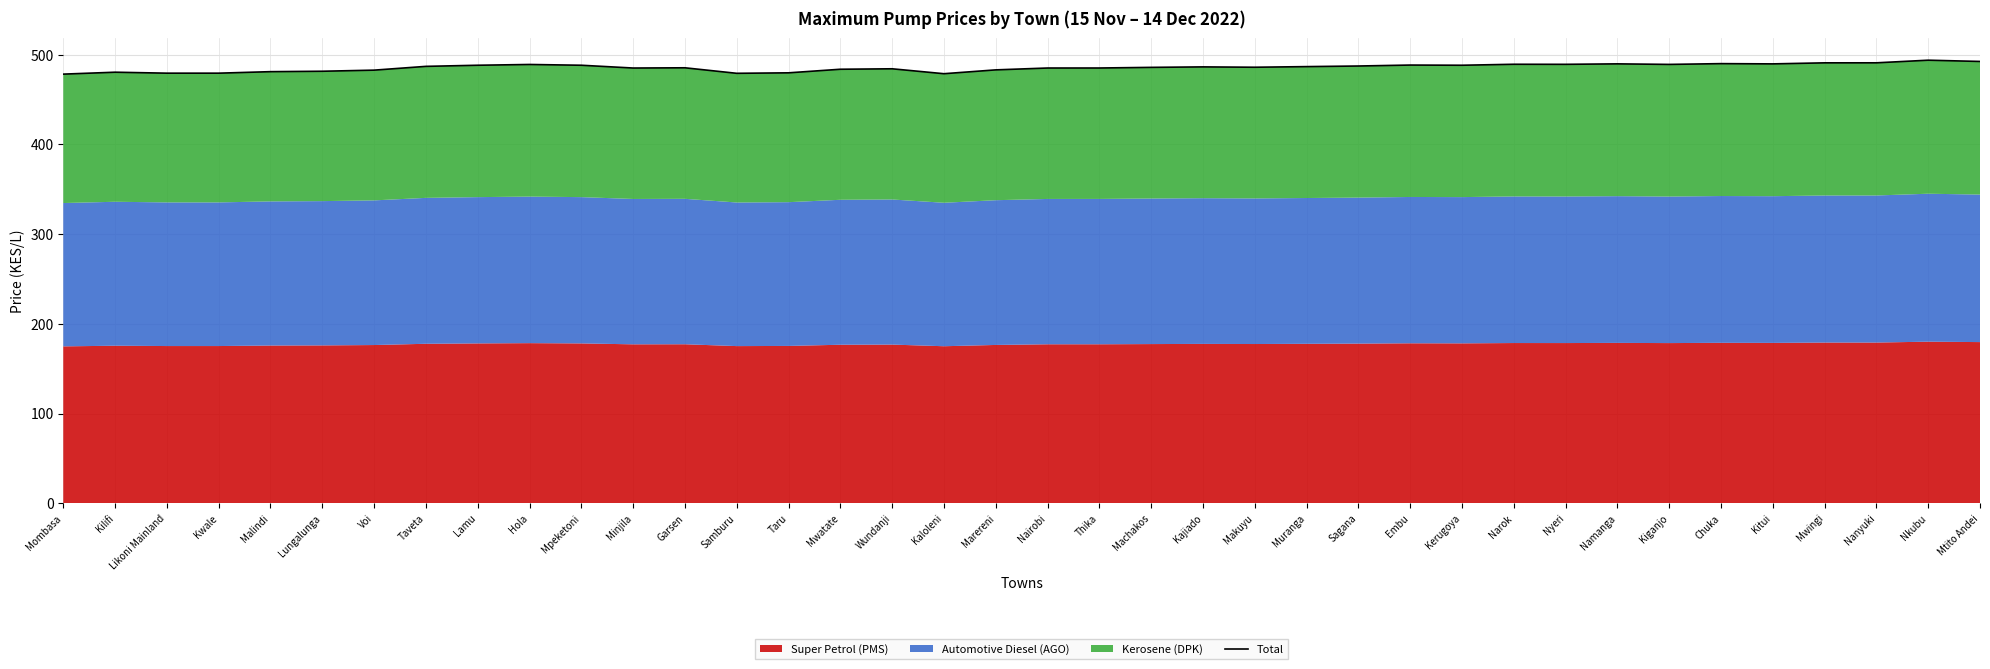

Reading left to right, extract all data points from this chart.

478.4	480.6	479.5	479.5	481.2	481.6	482.9	487.1	488.3	489.2	488.3	485.2	485.5	479.3	479.9	483.9	484.4	478.9	483.2	485.2	485.3	486.0	486.5	486.1	486.8	487.5	488.5	488.3	489.4	489.3	489.9	489.3	490.1	489.9	491.0	491.0	494.0	492.6